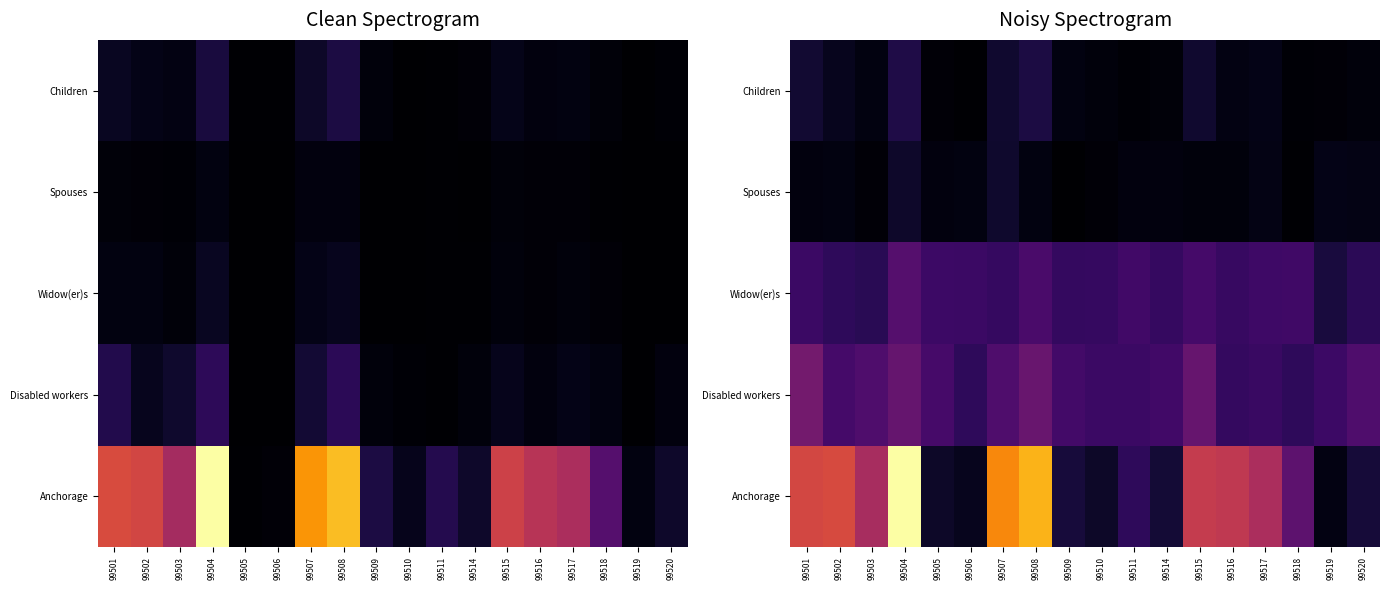

What is the greatest value displayed?

1.0